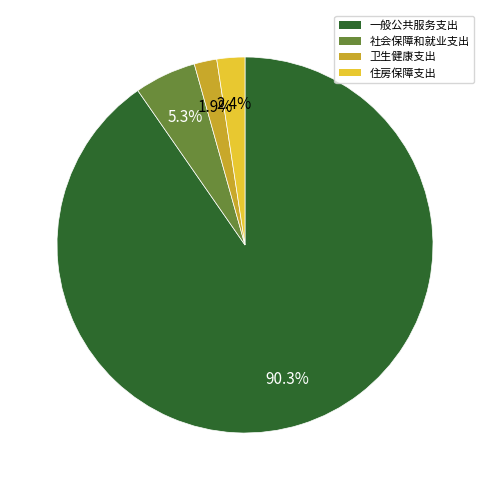

Does any single category account for the majority?

Yes